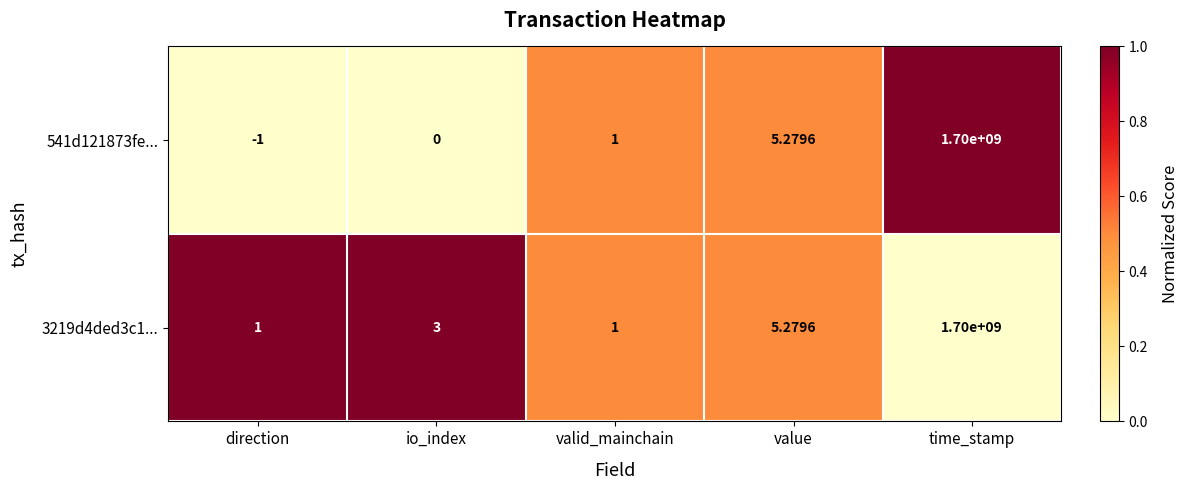

Which label corresponds to the smallest value in the chart?

direction